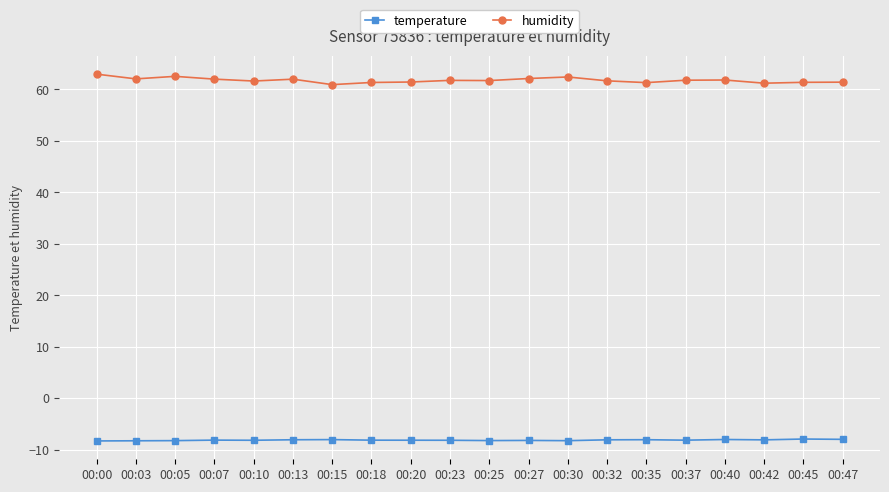

List the series in order of their overall mean, highest first.

humidity, temperature